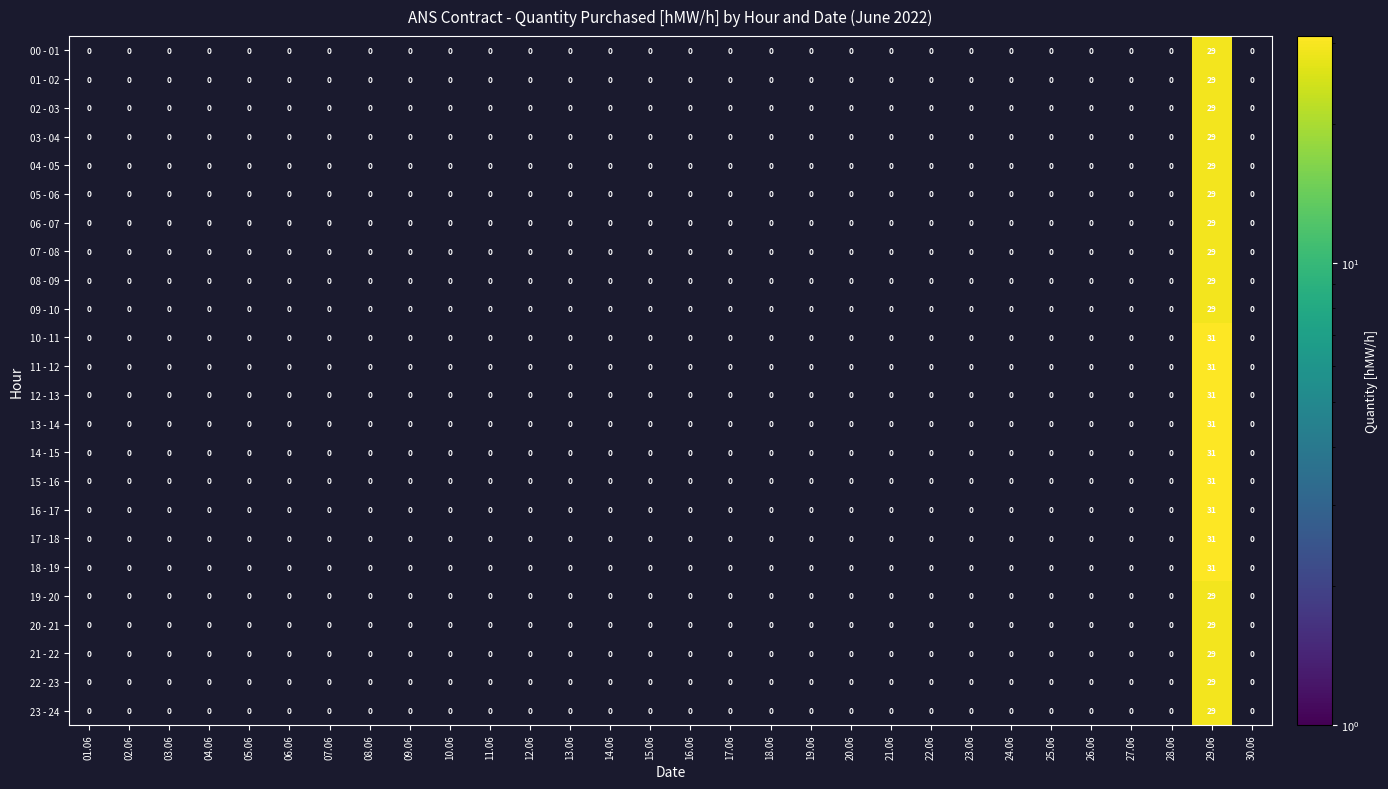

The 14 - 15 series shows 0 at 22.06. True or false?

True